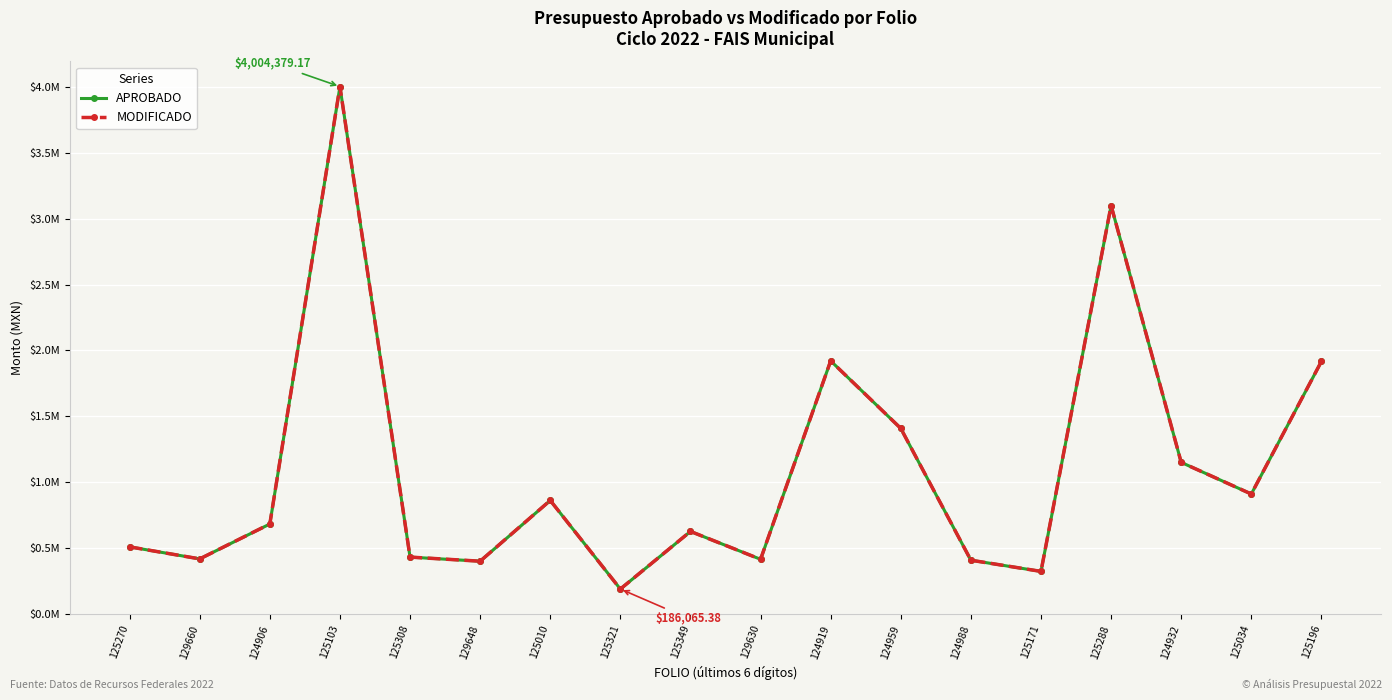

Is it true that APROBADO equals 623923.8 at 125349?

True